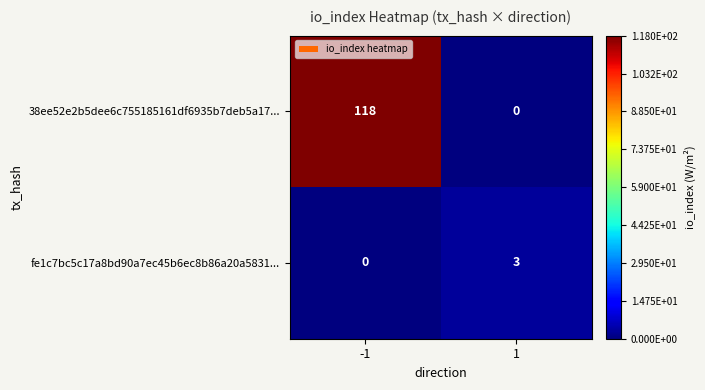

How many categories are shown in the chart?

2